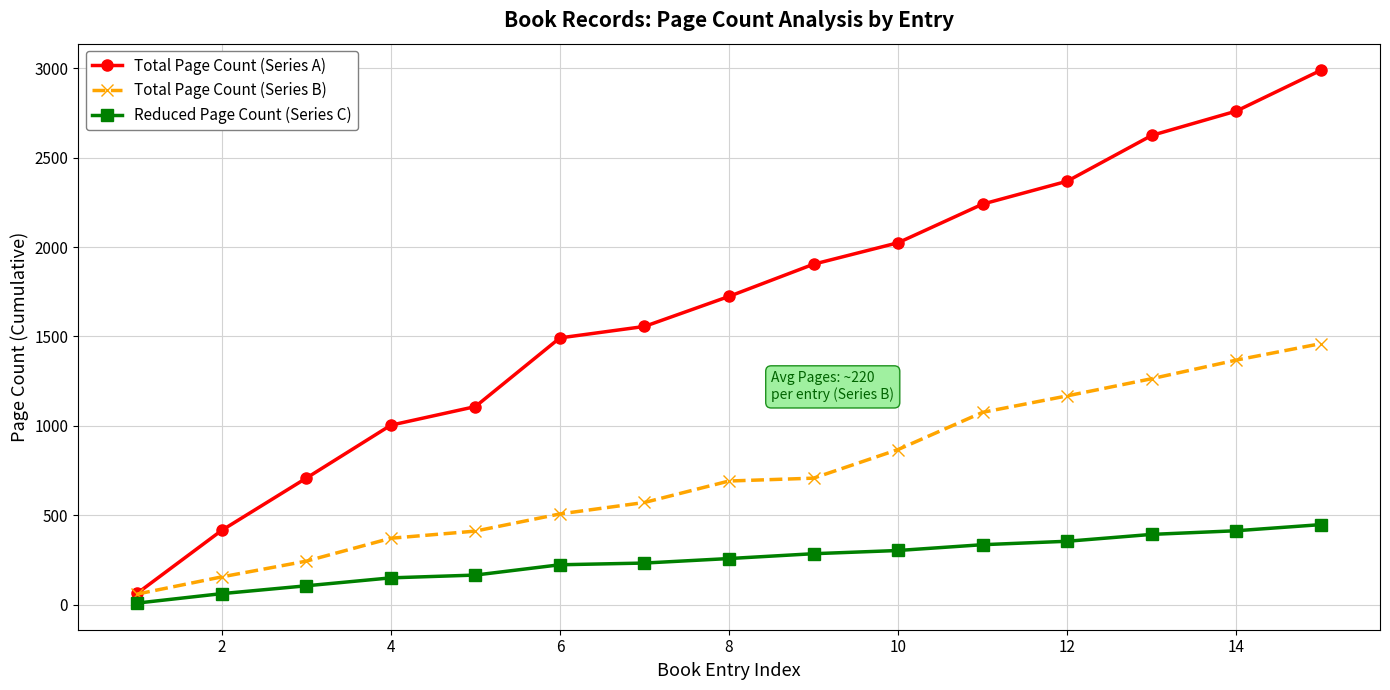

What is the value of the Total Page Count (Series A) point at the 14th from the left?

2760.0